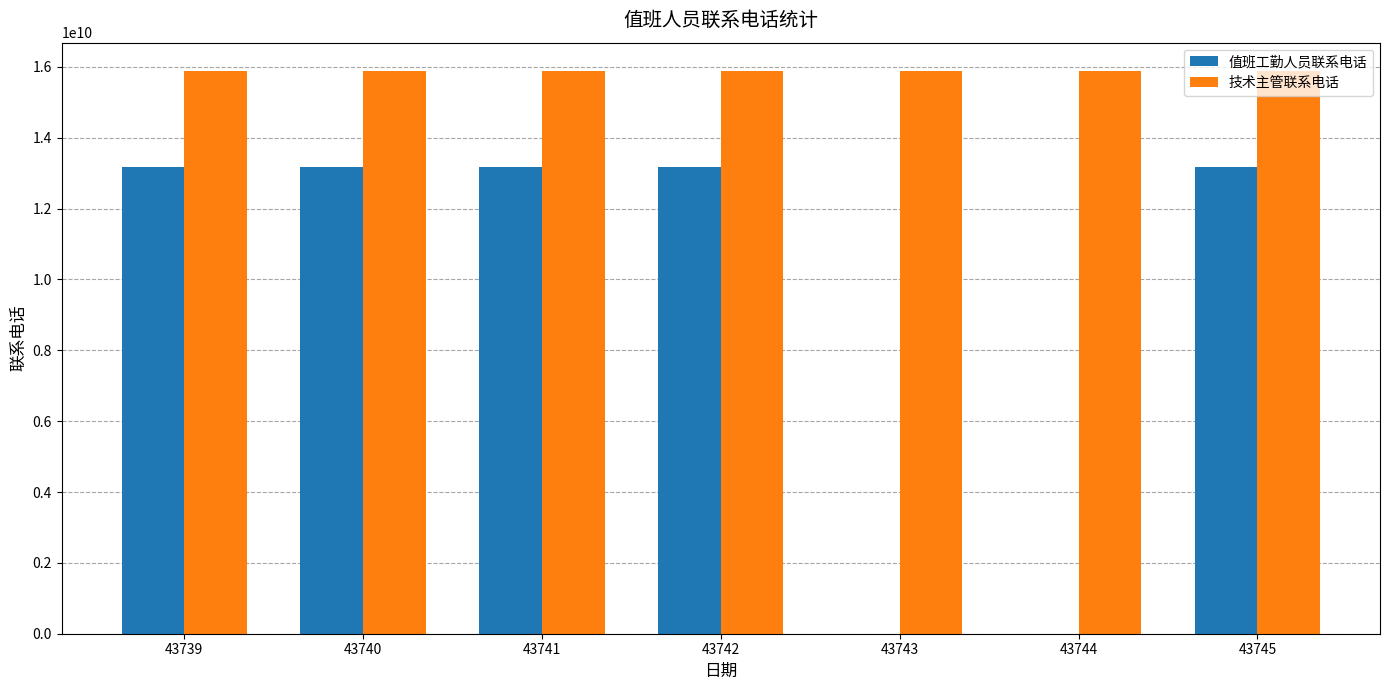

Which series has the largest range (max minus min)?

值班工勤人员联系电话